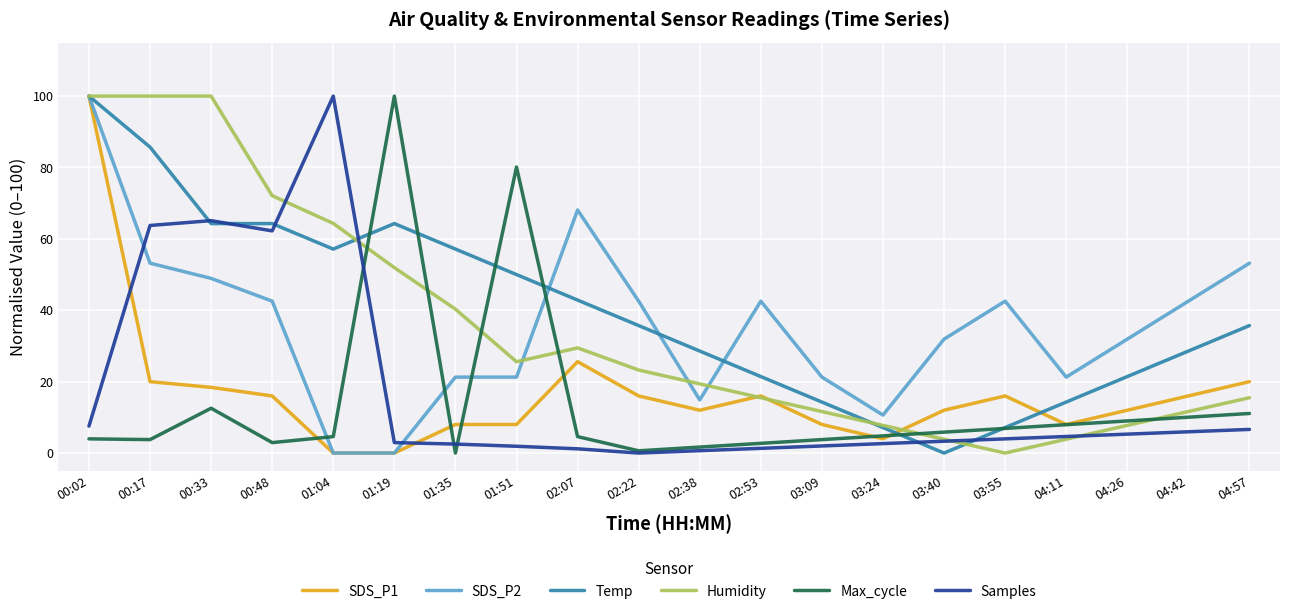

At which category is the sum across all series the highest?

00:02